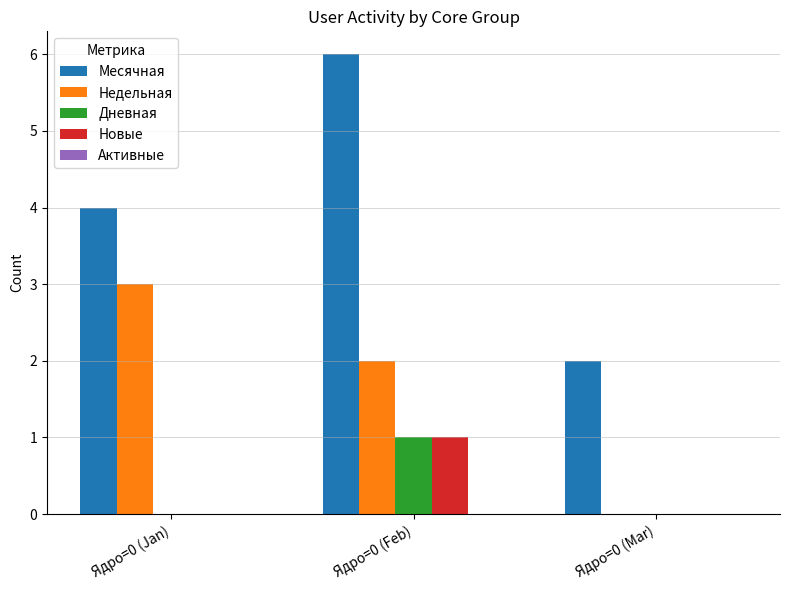

What is the average value of the Недельная series?

2